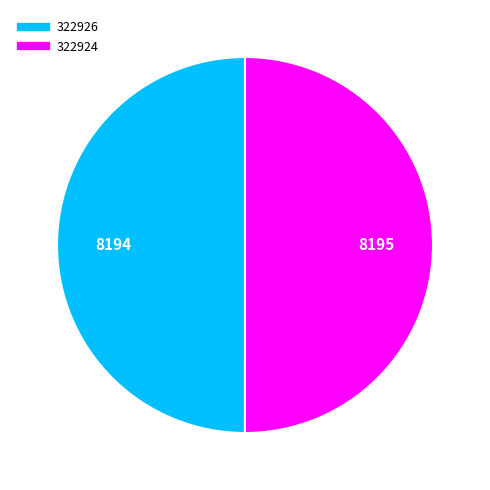

Approximately how many times larger is the value at 322926 compared to 322924?

1.0